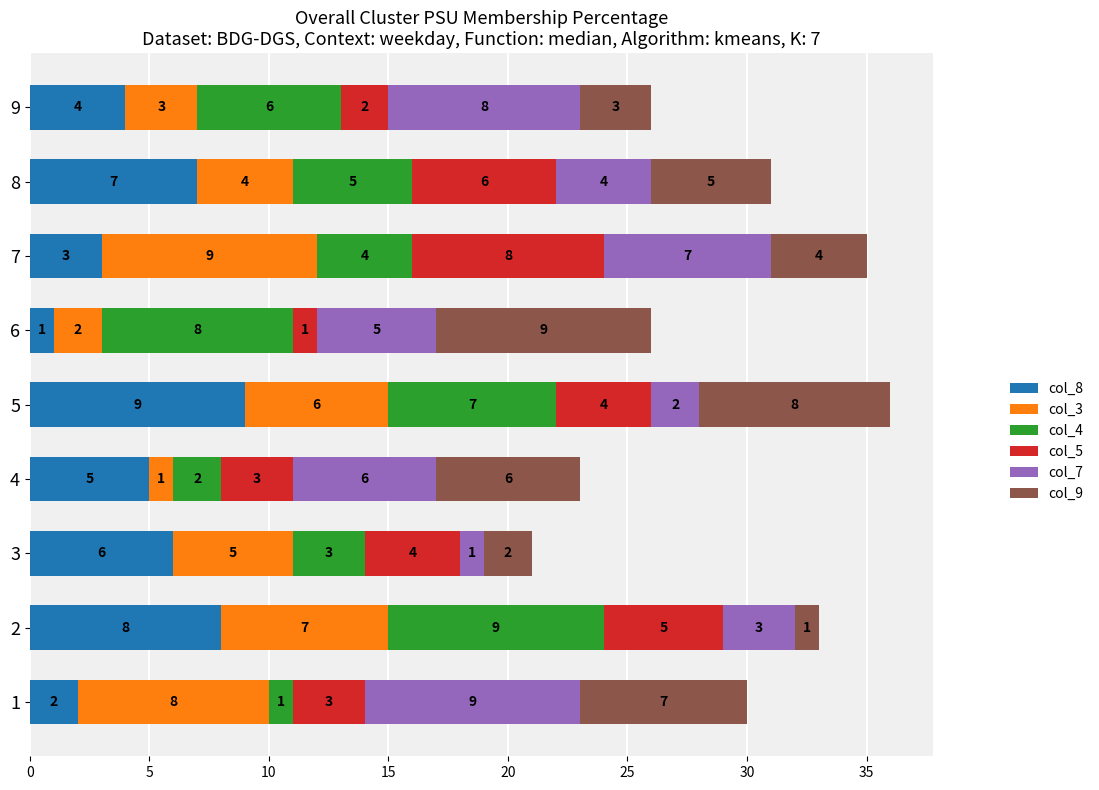

At which category is the sum across all series the highest?

5